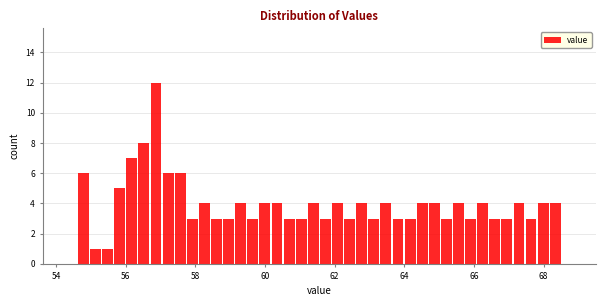

Read against the x-axis, roughly where is the centre of the tallest bar?

56.8